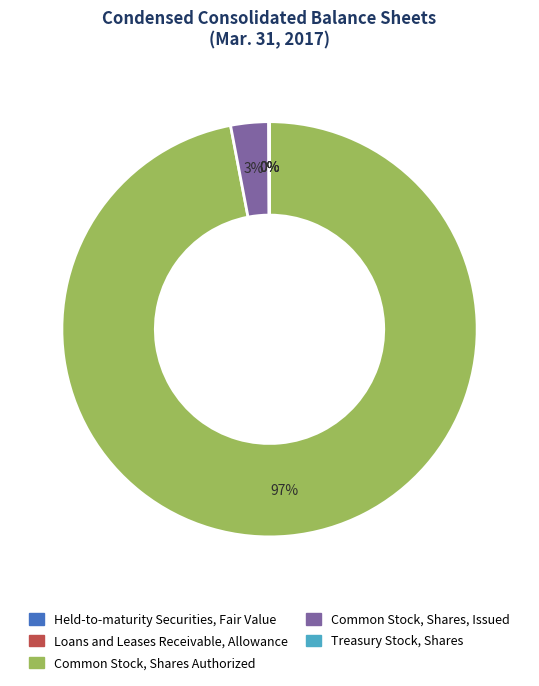

Is it true that Common Stock, Shares Authorized is 97% of the pie?

True